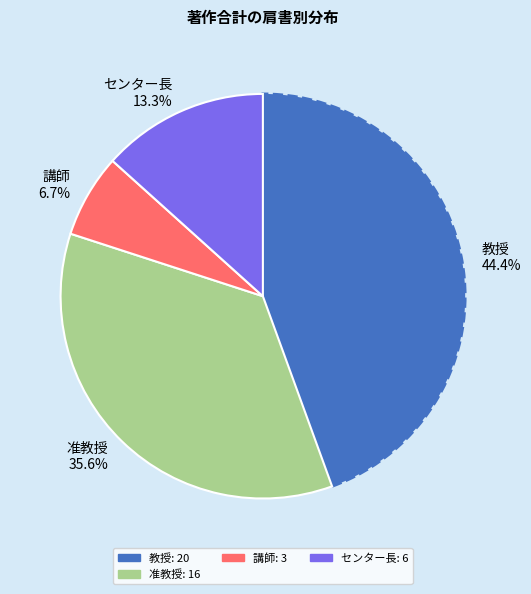

Is the sum of 准教授 and センター長 greater than half?

No